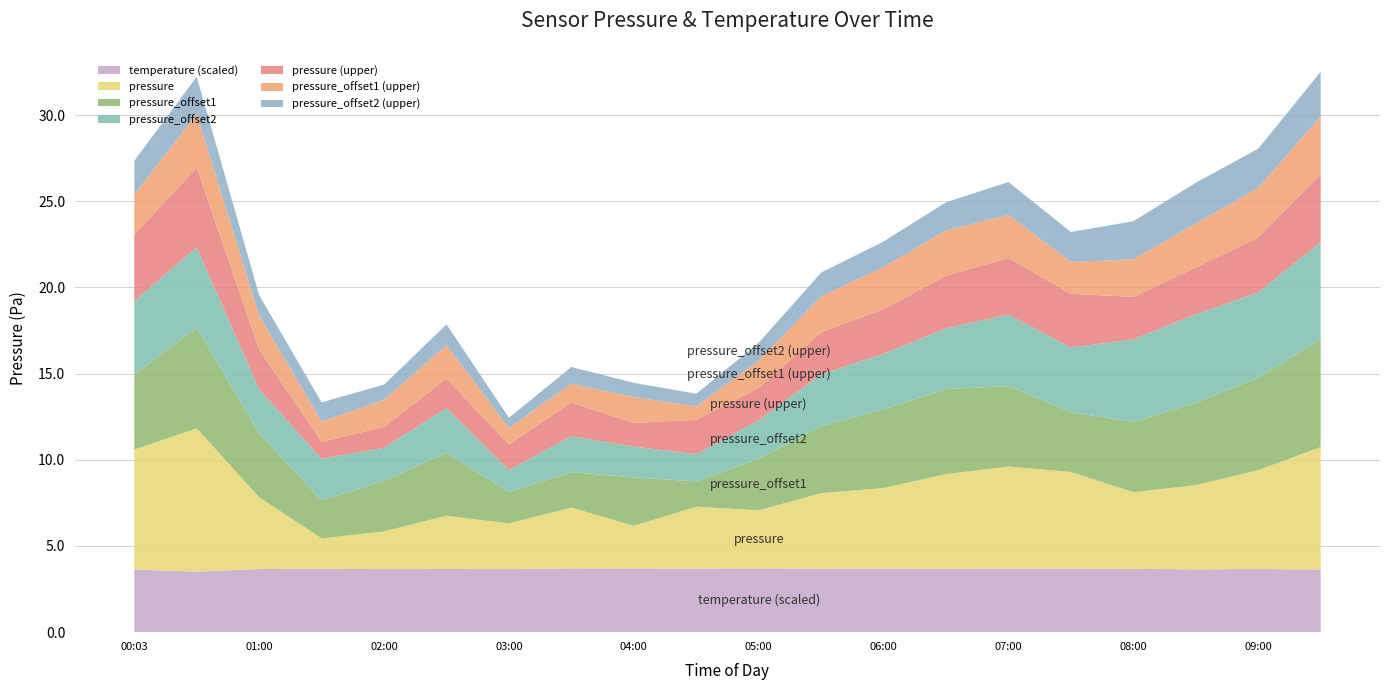

What is the minimum value for temperature (scaled)?

3.5